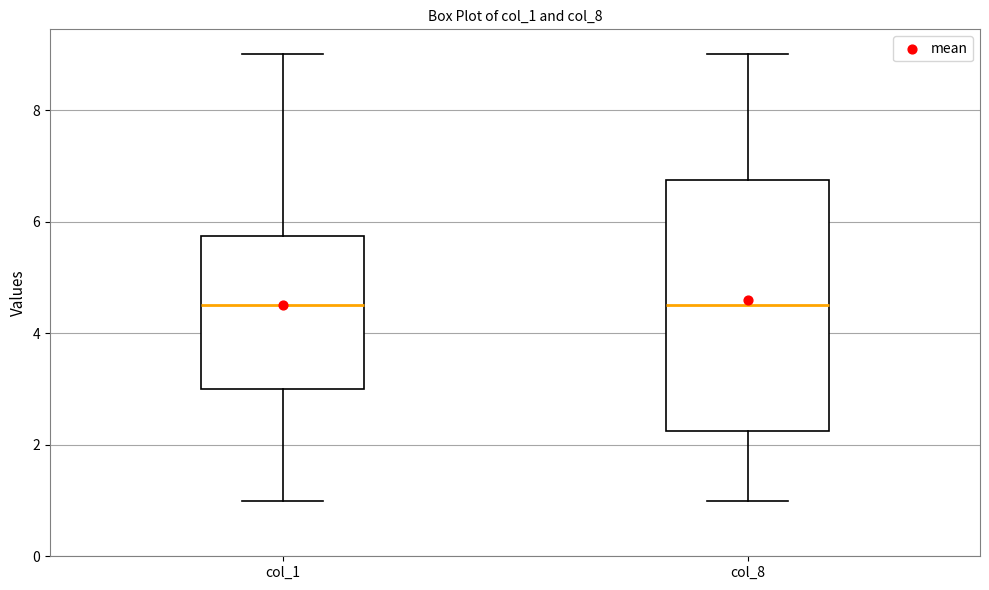

Which box is the tallest, from its lower edge to its upper edge?

col_8